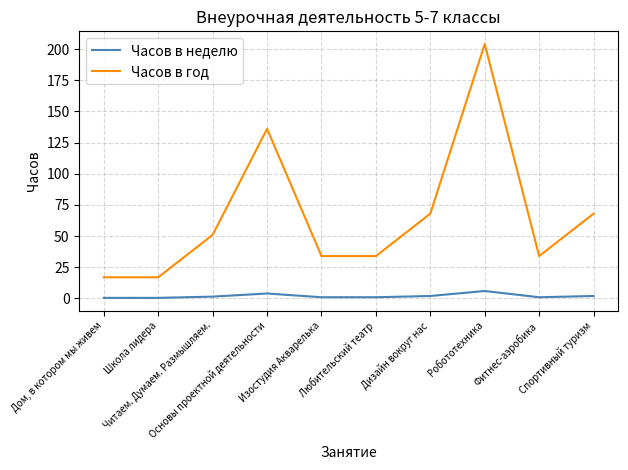

List the series in order of their peak value, lowest first.

Часов в неделю, Часов в год